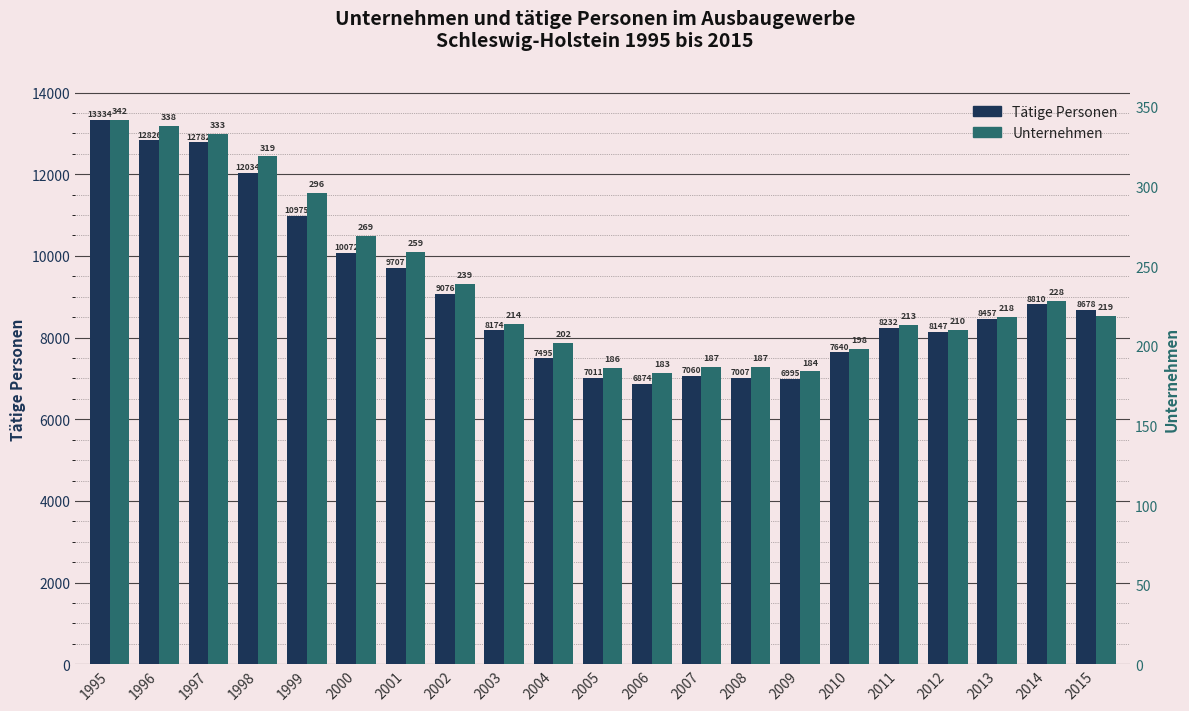

Reading left to right, extract all data points from this chart.

Tätige Personen: 1995=13334	1996=12826	1997=12782	1998=12034	1999=10975	2000=10072	2001=9707	2002=9076	2003=8174	2004=7495	2005=7011	2006=6874	2007=7060	2008=7007	2009=6995	2010=7640	2011=8232	2012=8147	2013=8457	2014=8810	2015=8678
Unternehmen: 1995=342	1996=338	1997=333	1998=319	1999=296	2000=269	2001=259	2002=239	2003=214	2004=202	2005=186	2006=183	2007=187	2008=187	2009=184	2010=198	2011=213	2012=210	2013=218	2014=228	2015=219